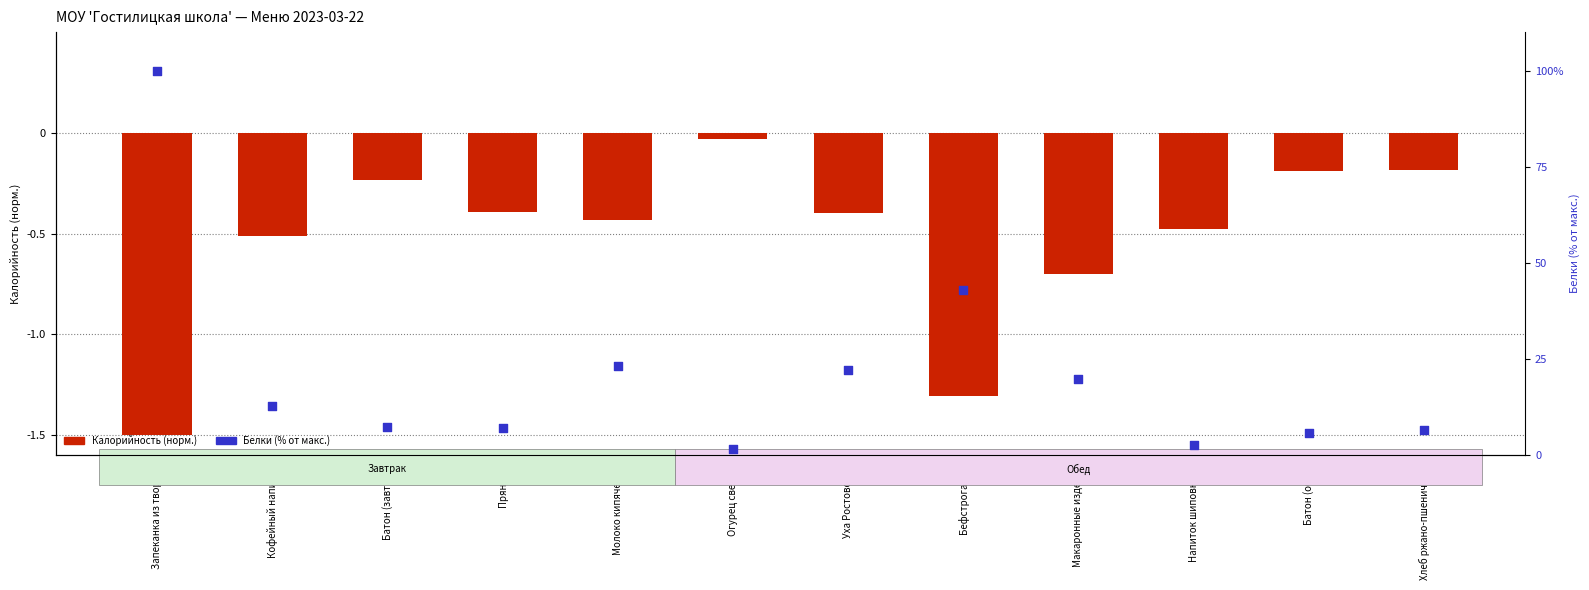

Which series has the widest spread of Y values?

Белки (% от макс.)